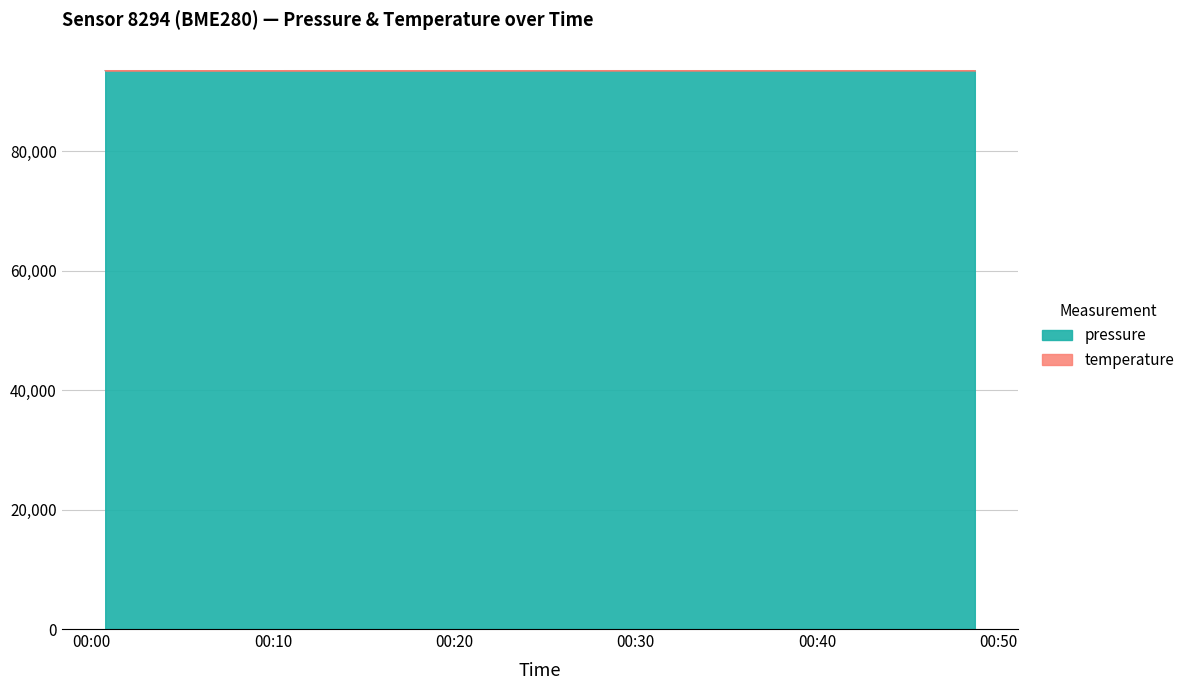

How many values in the temperature series exceed 93521?

11